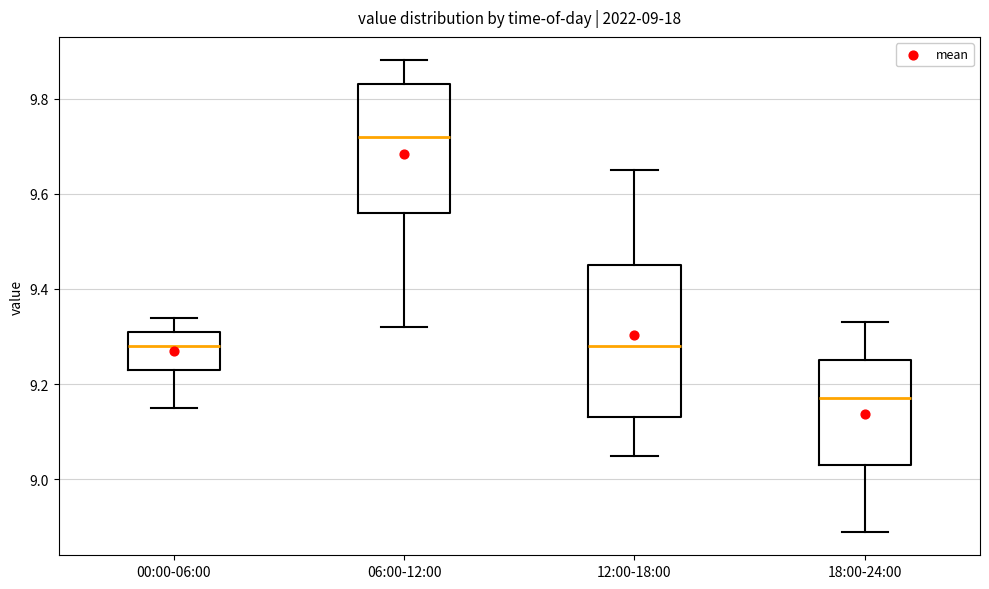

Which box is the tallest, from its lower edge to its upper edge?

12:00-18:00